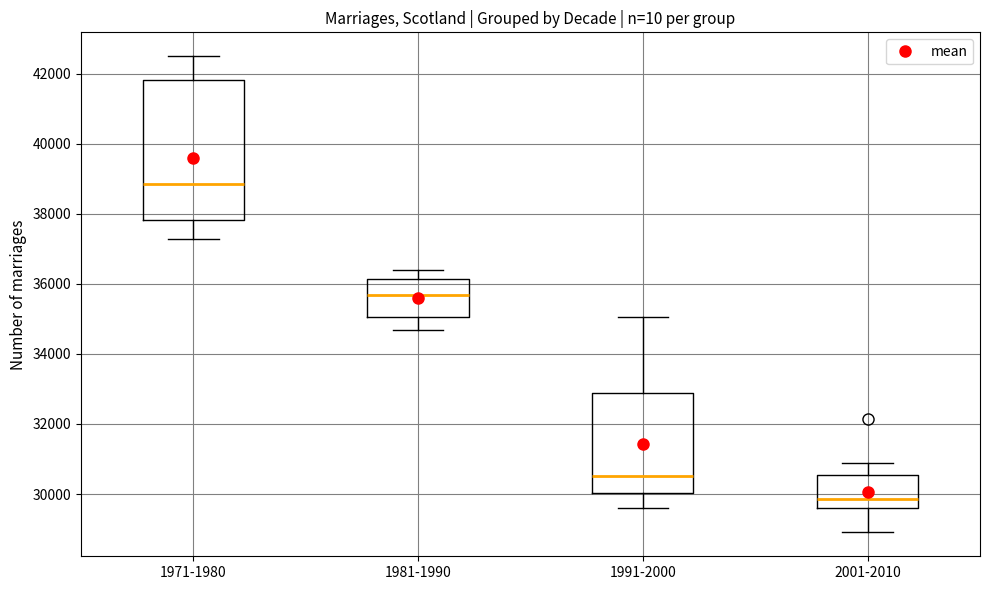

Comparing the boxes themselves (not the whiskers), which one is the tallest?

1971-1980